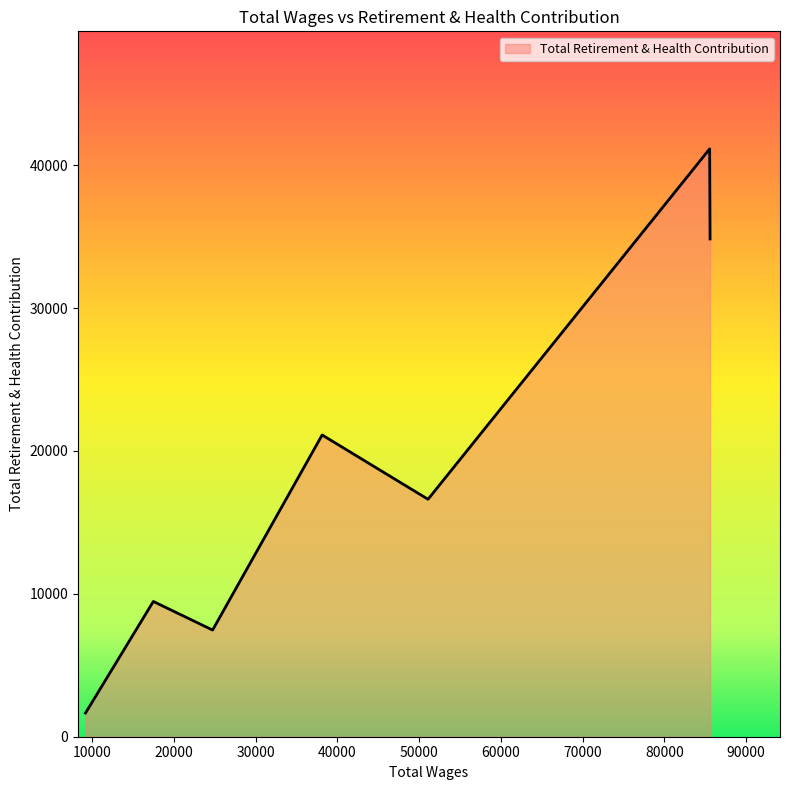

What is the sum of all values?

132295